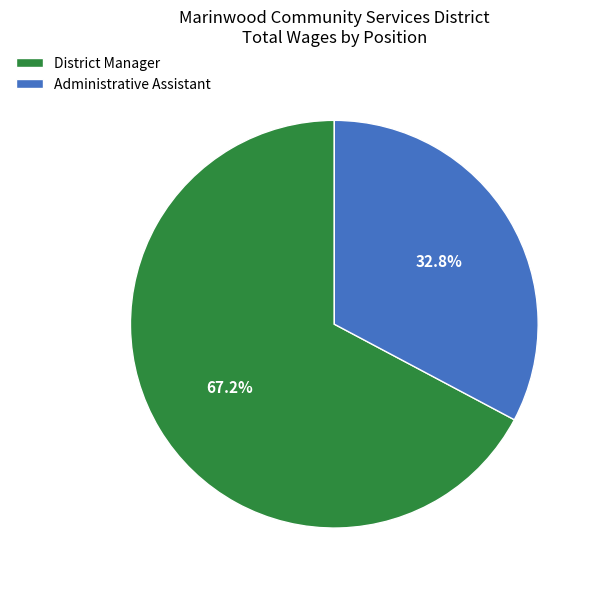

What portion of the pie excludes Administrative Assistant?

67.2%